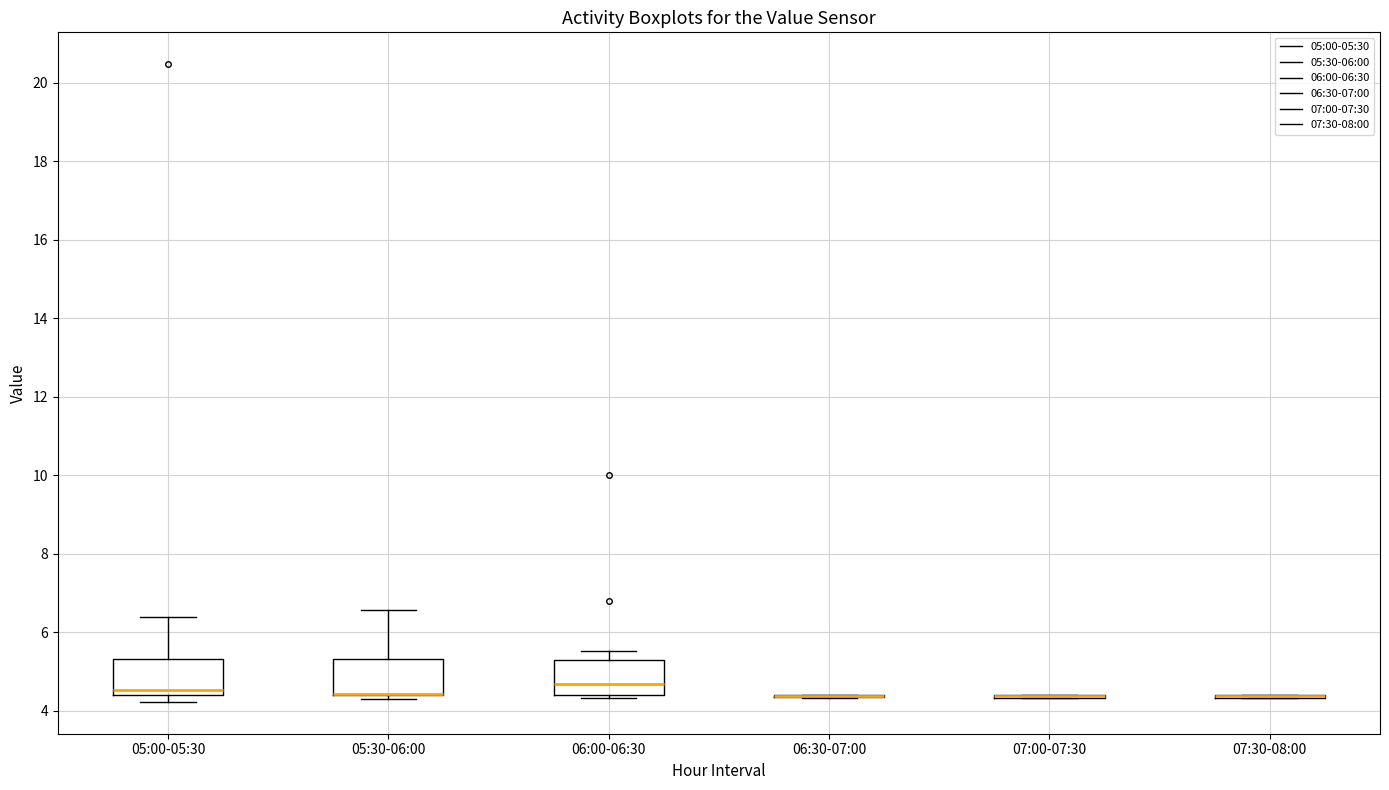

Reading left to right, read every box against the y-axis: the position of its median line, the range the box covers, and the ends of its whiskers. The values are not printed on the chart, so give them approximately, as read against the axis.

05:00-05:30: median 4.6, box 4.4 to 5.4, whiskers 4.2 to 6.4
05:30-06:00: median 4.4 (drawn on the box's lower edge), box 4.4 to 5.4, whiskers 4.4 (just below the box's lower edge) to 6.6
06:00-06:30: median 4.6, box 4.4 to 5.4, whiskers 4.4 (just below the box's lower edge) to 5.6
06:30-07:00: box collapsed to a line at 4.4, whiskers 4.4 to 4.4
07:00-07:30: box collapsed to a line at 4.4, whiskers 4.4 to 4.4
07:30-08:00: box collapsed to a line at 4.4, whiskers 4.4 to 4.4